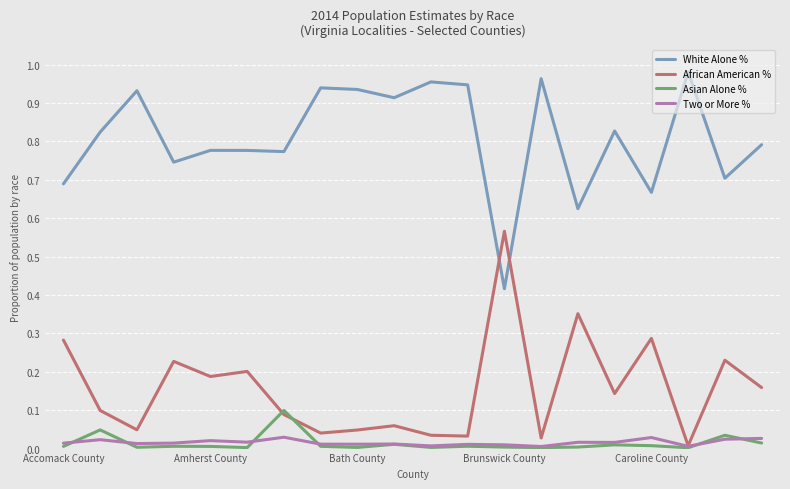

Which series ends up on top after the final intersection of African American % and White Alone %?

White Alone %